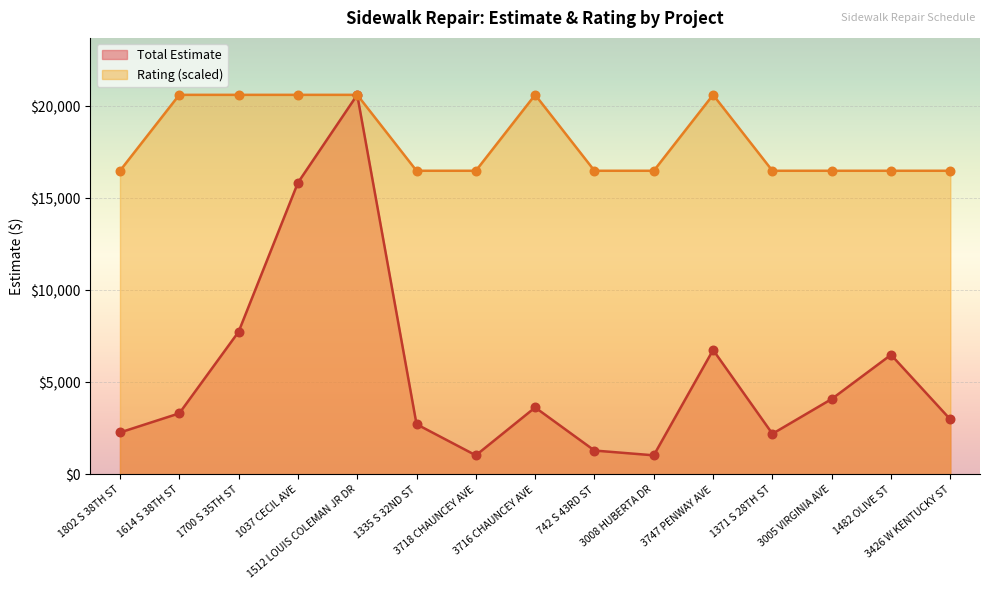

At how many categories does at least one series exceed 15058?

15